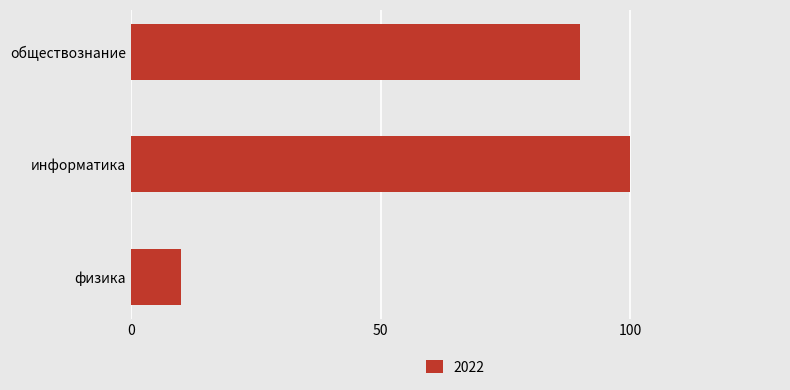

What is the label of the 1st bar from the top?

обществознание